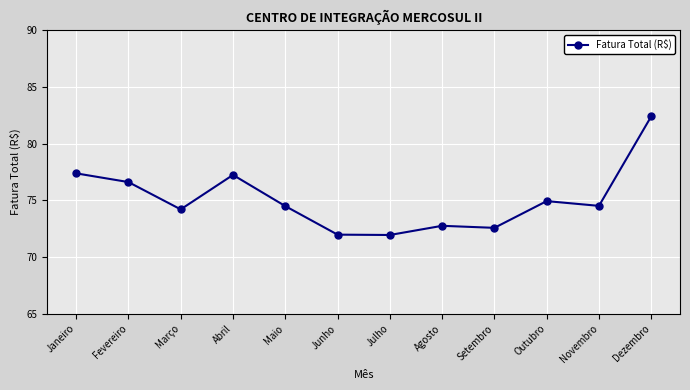

What is the difference between the values at Setembro and Dezembro?

9.8